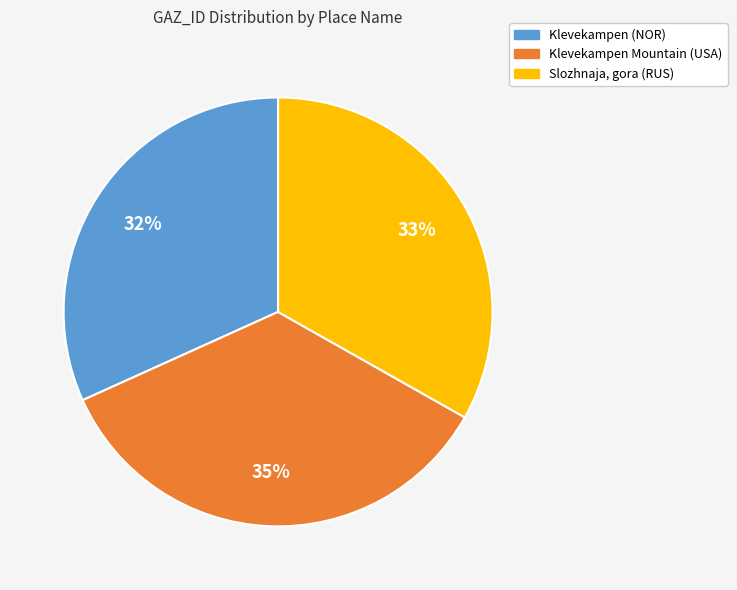

Is there any slice that represents more than half of the pie?

No